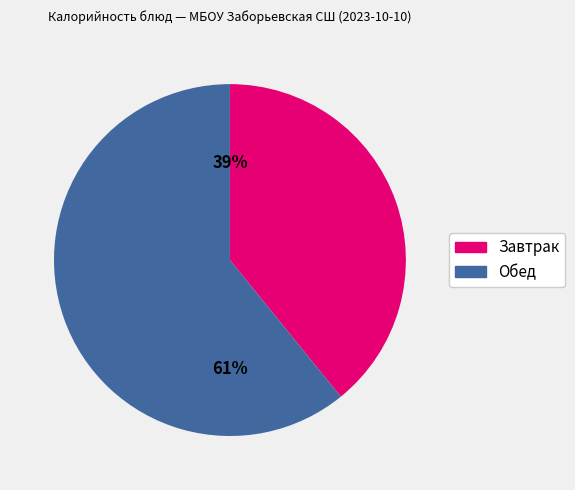

Does any single category account for the majority?

Yes